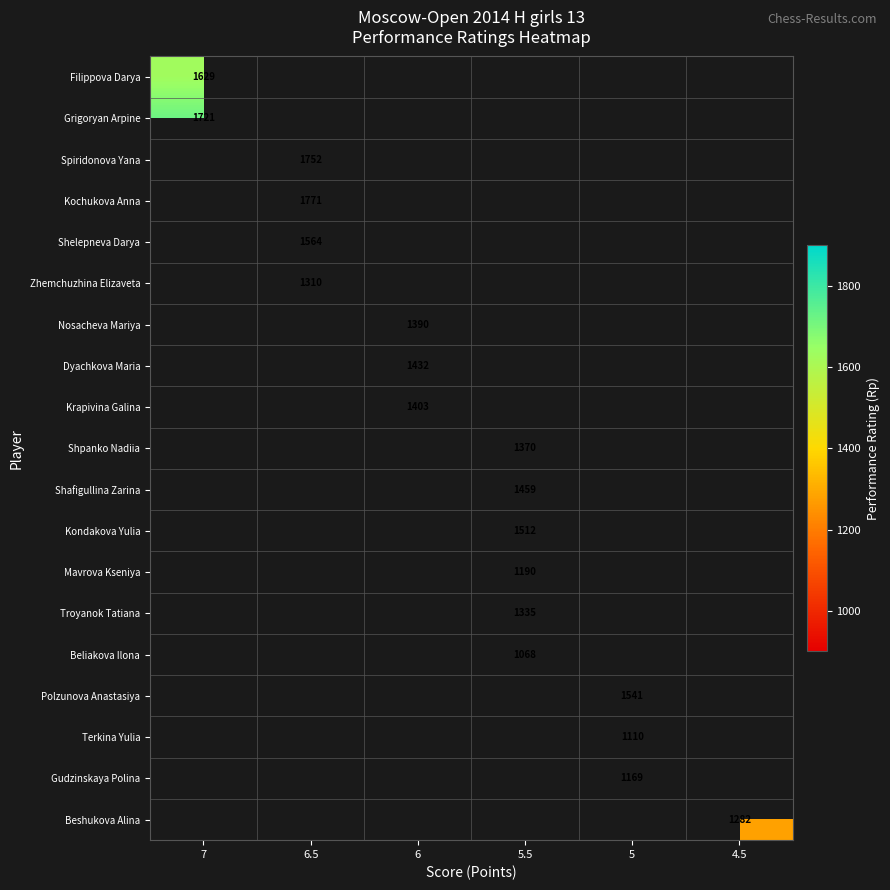

What is the spread (max minus min) of values at 7?

92.0